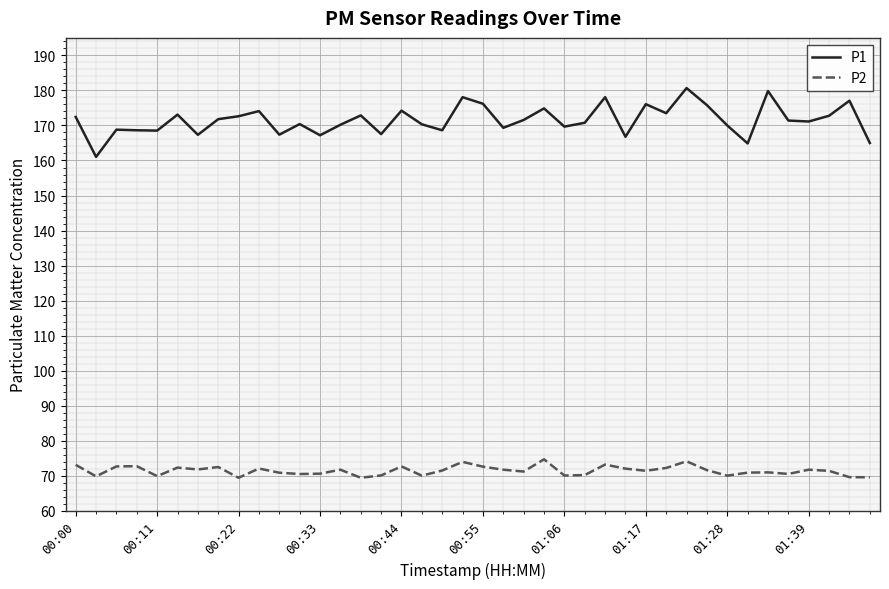

What are all the series names shown in the legend?

P1, P2